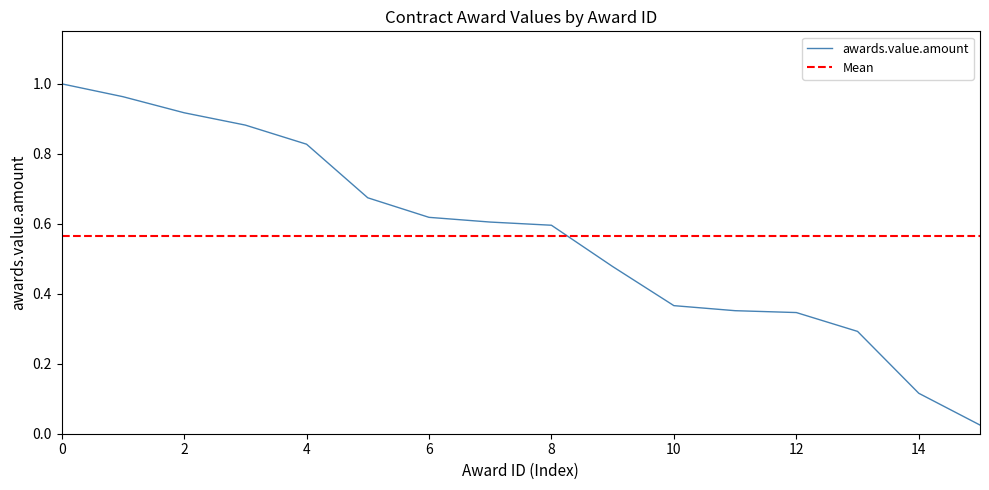

Is it true that awards.value.amount equals 0.3 at 8?

False